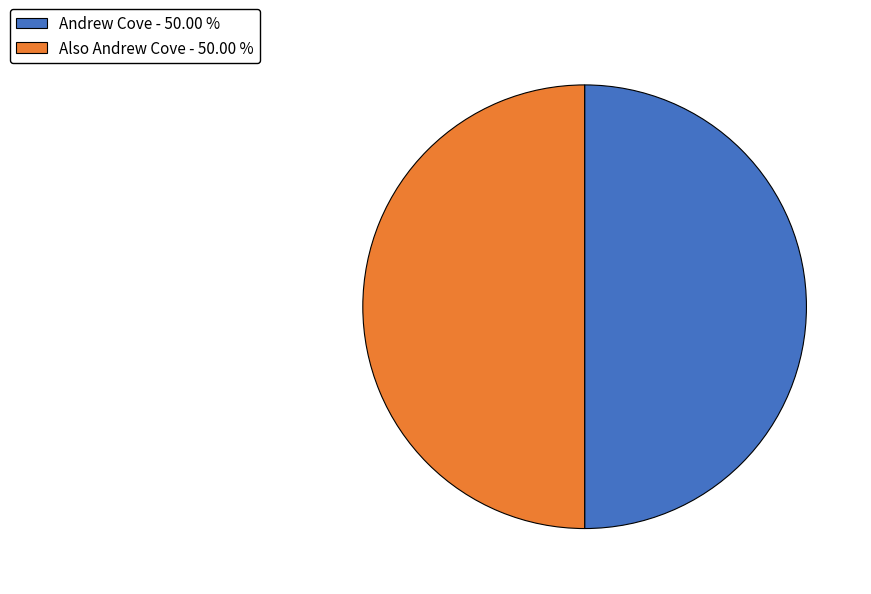

What is the ratio of the value at Andrew Cove - 50.00 % to the value at Also Andrew Cove - 50.00 %?

1.0